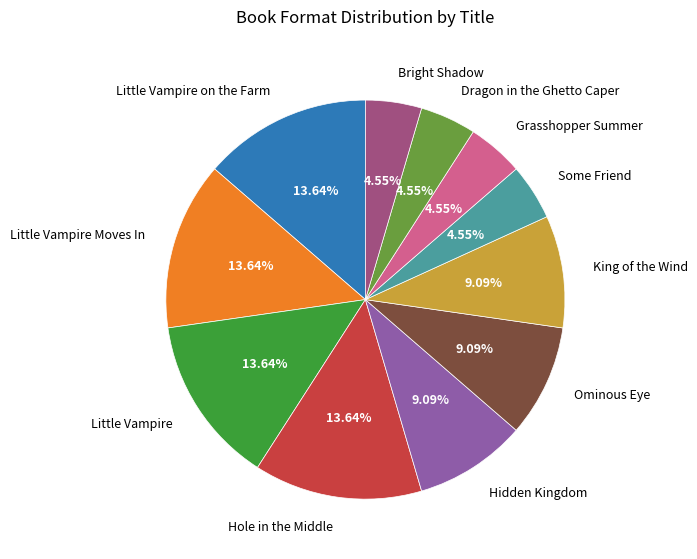

Do Ominous Eye and Hidden Kingdom together represent more than half of the pie?

No